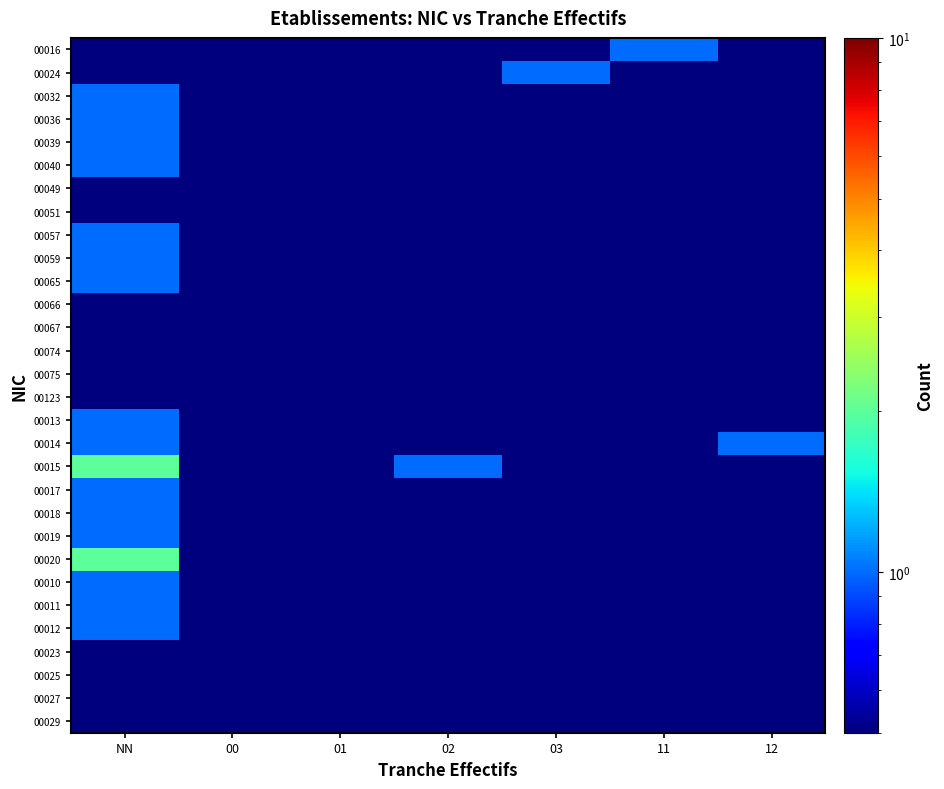

Which category has the lowest value across all series?

NN